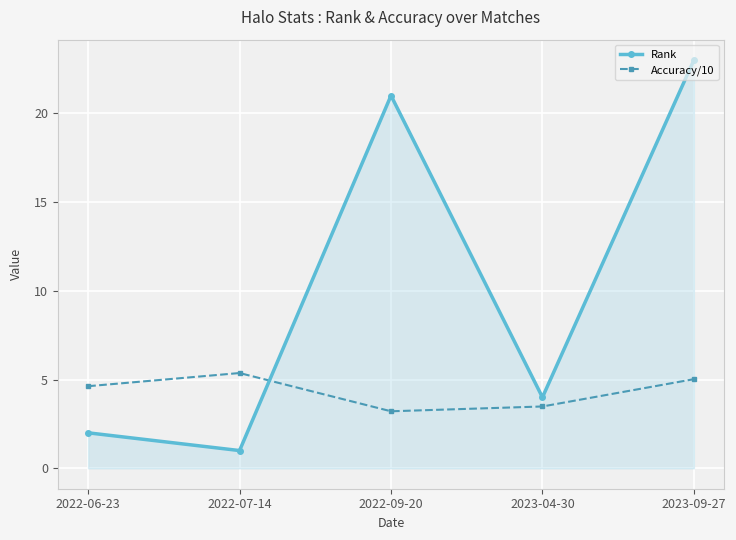

Reading left to right, extract all data points from this chart.

Rank: 2022-06-23=2.0	2022-07-14=1.0	2022-09-20=21.0	2023-04-30=4.0	2023-09-27=23.0
Accuracy/10: 2022-06-23=4.6	2022-07-14=5.4	2022-09-20=3.2	2023-04-30=3.5	2023-09-27=5.0